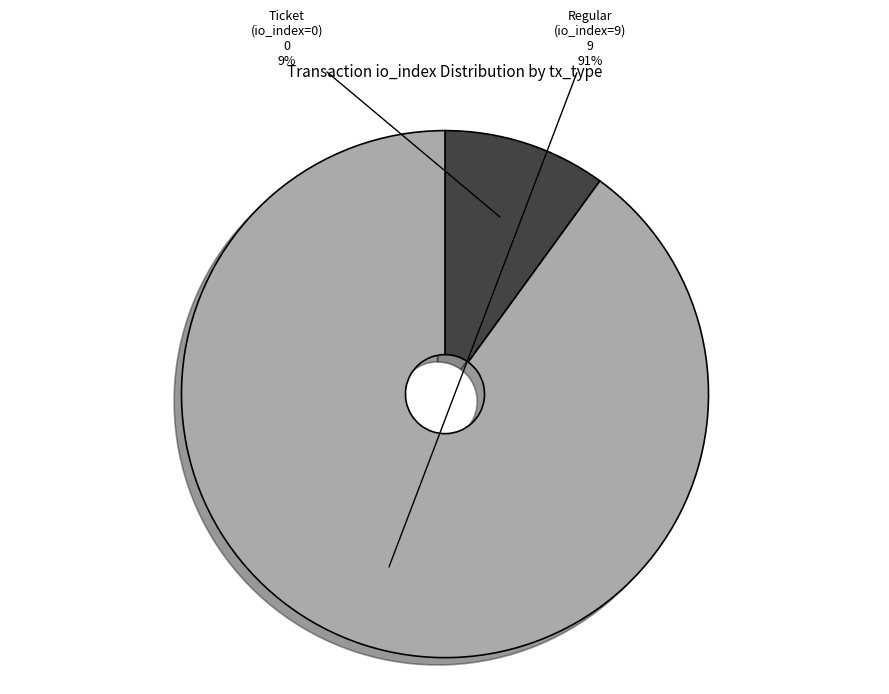

Count the number of slices in the pie.

2